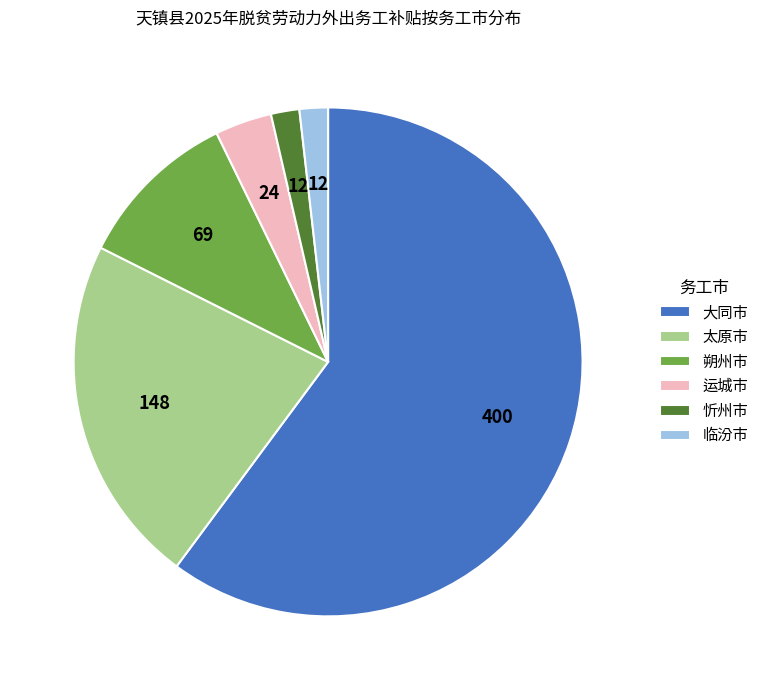

Is 忻州市 the majority of the pie?

No